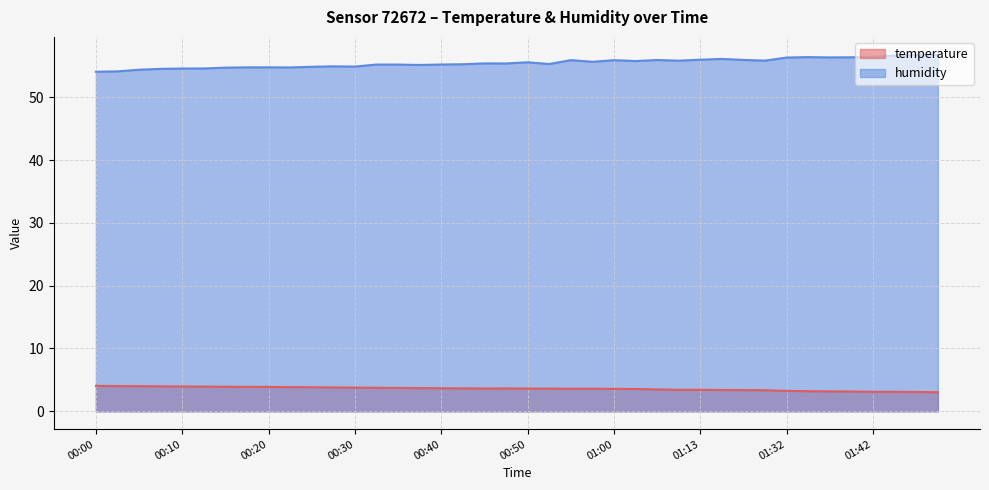

What is the minimum value shown in the chart?

3.0